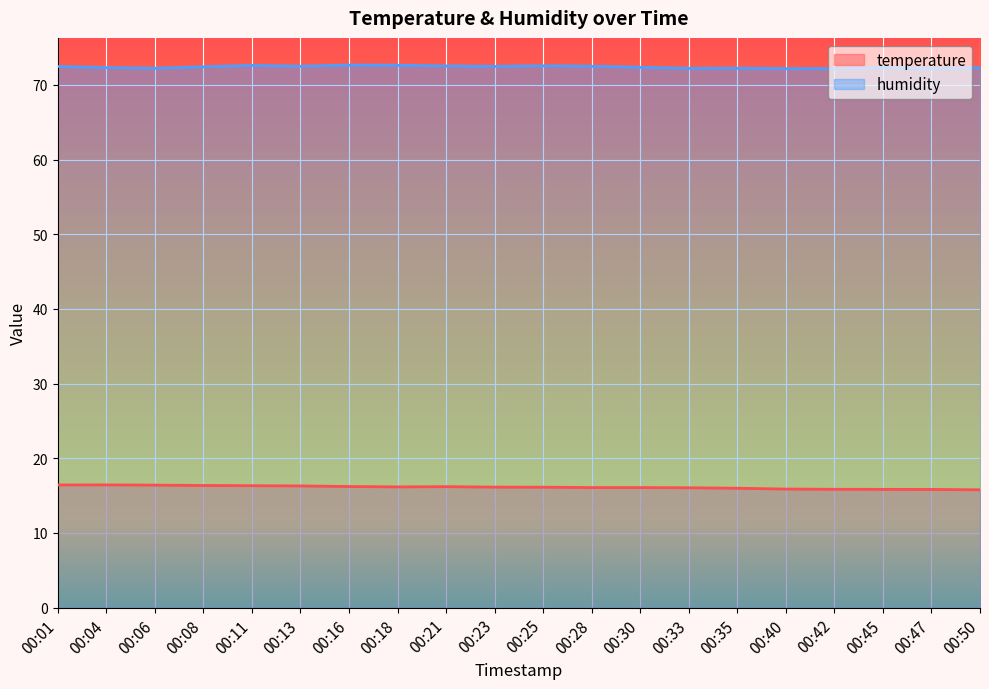

What value does the humidity series have at 00:33?

72.2